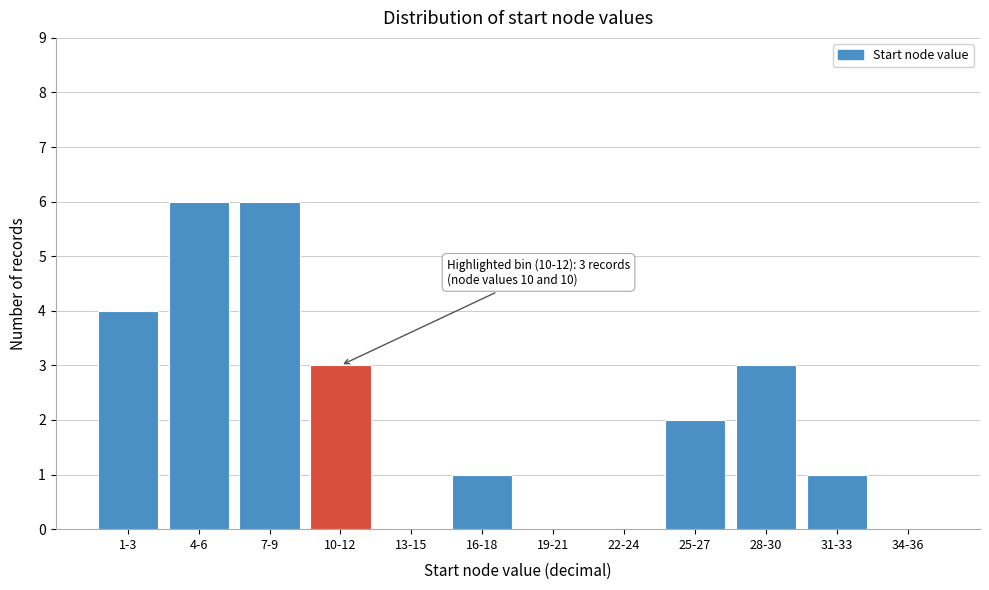

Reading right to left, list all the values displayed in this chart.

34-36=0	31-33=1	28-30=3	25-27=2	22-24=0	19-21=0	16-18=1	13-15=0	10-12=3	7-9=6	4-6=6	1-3=4